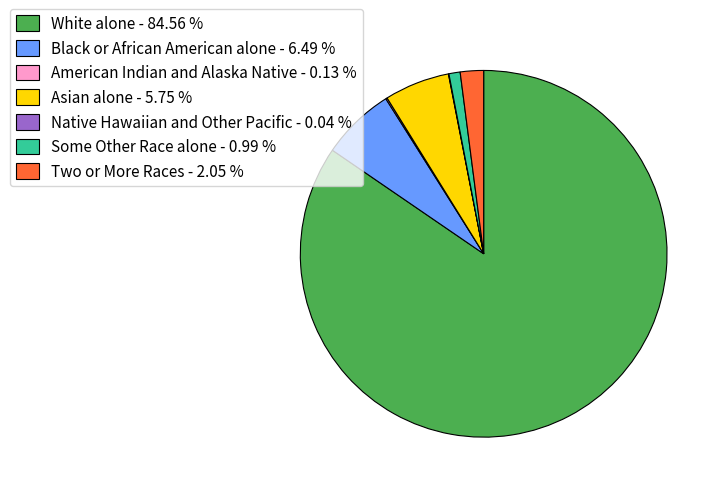

Which has a higher value, Black or African American alone - 6.49 % or Some Other Race alone - 0.99 %?

Black or African American alone - 6.49 %